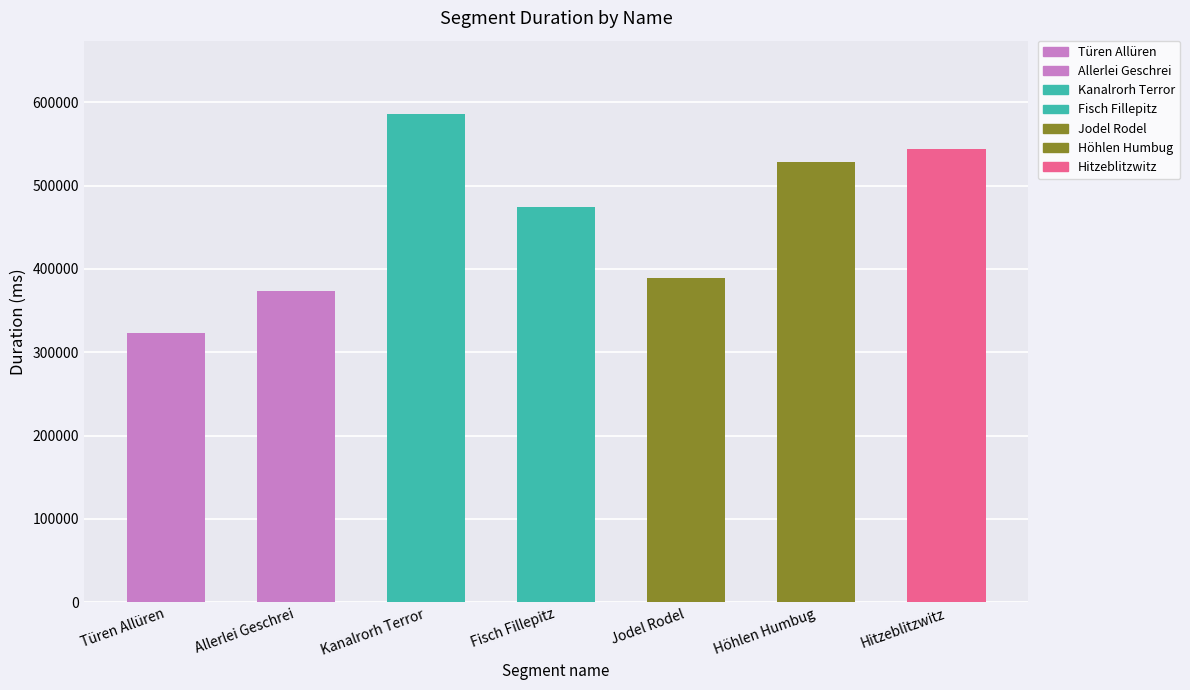

What is the change in value from Türen Allüren to Kanalrorh Terror?

+263153